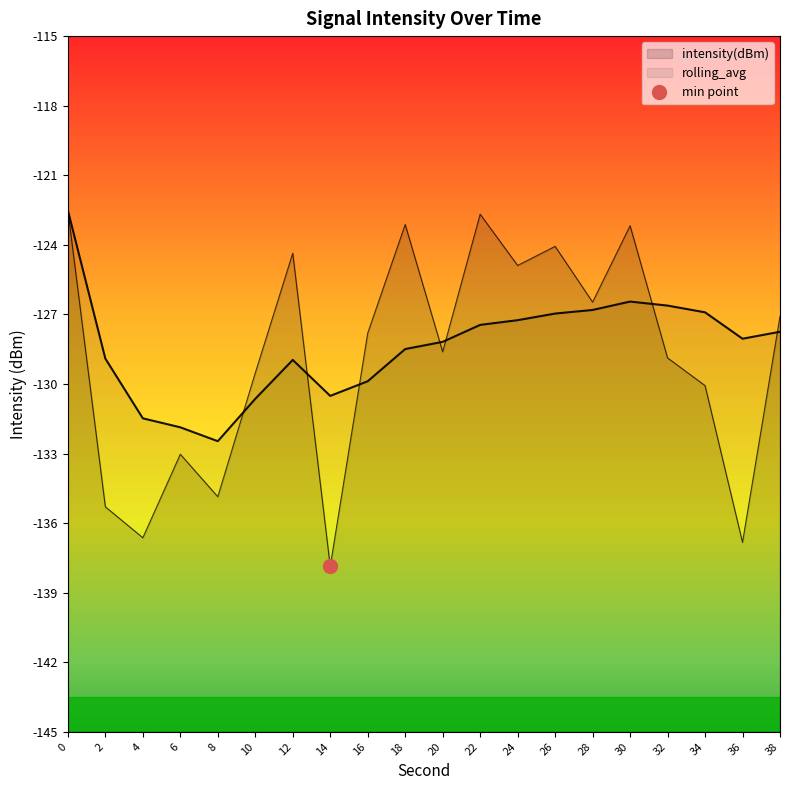

Read the rolling_avg value at 36.

-128.0